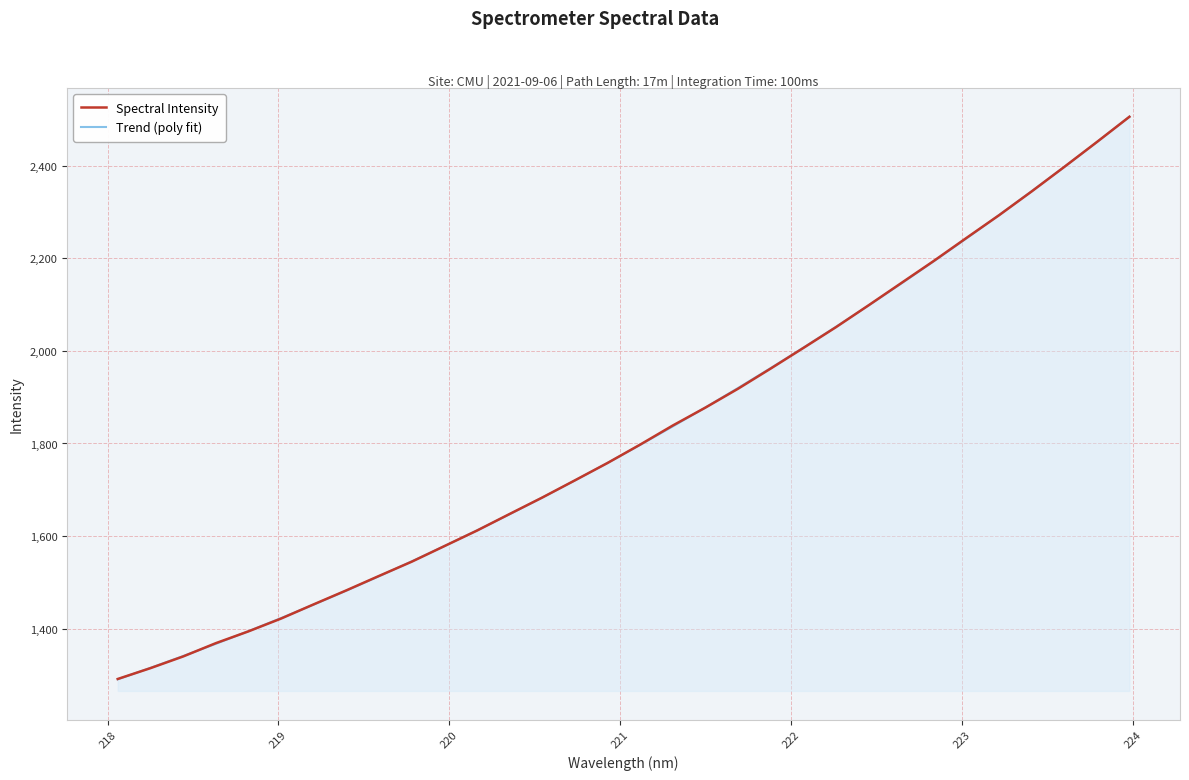

What is the difference between the maximum and minimum values in the Spectral Intensity series?

1215.1